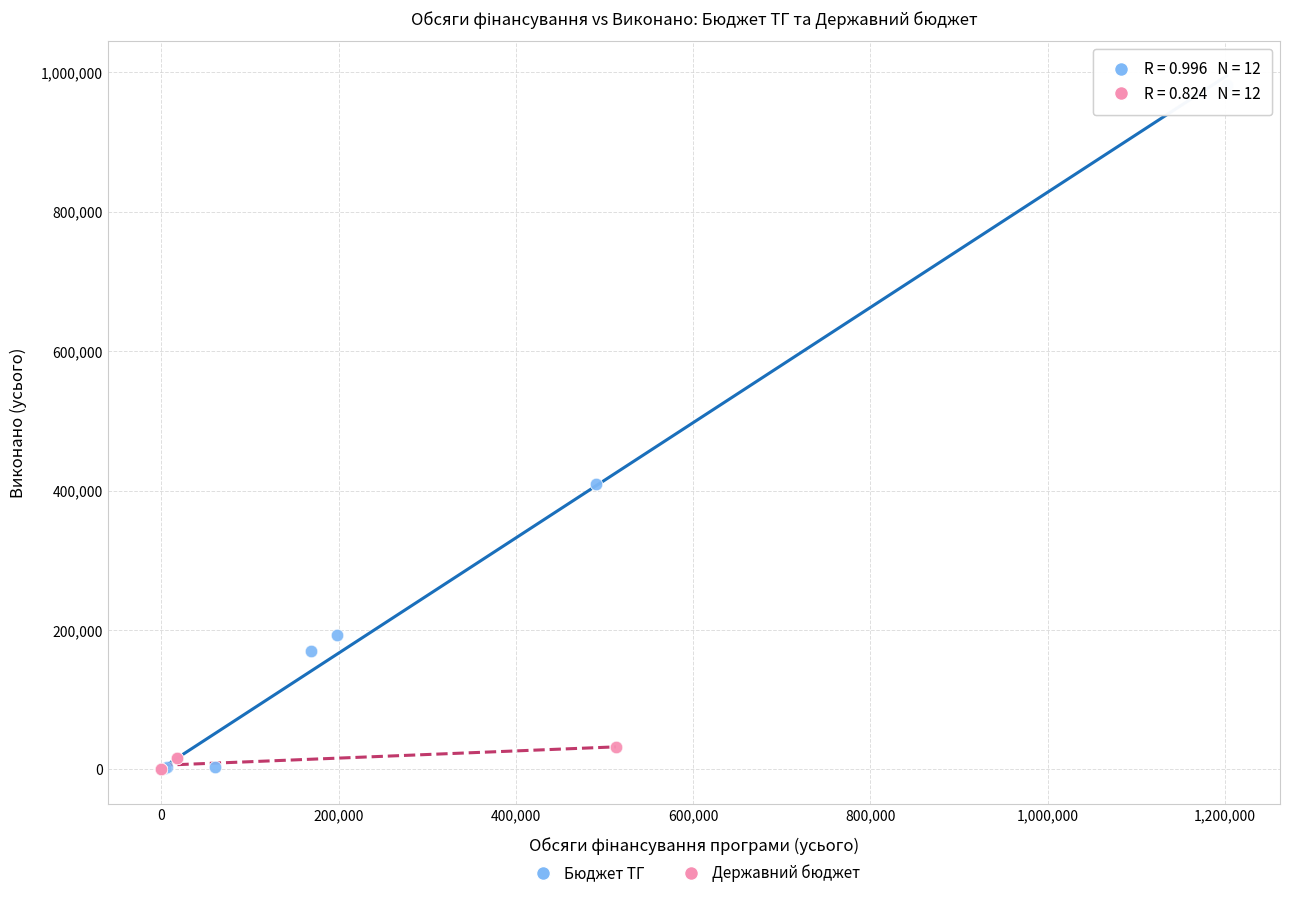

Which series has the widest spread of Y values?

Бюджет ТГ